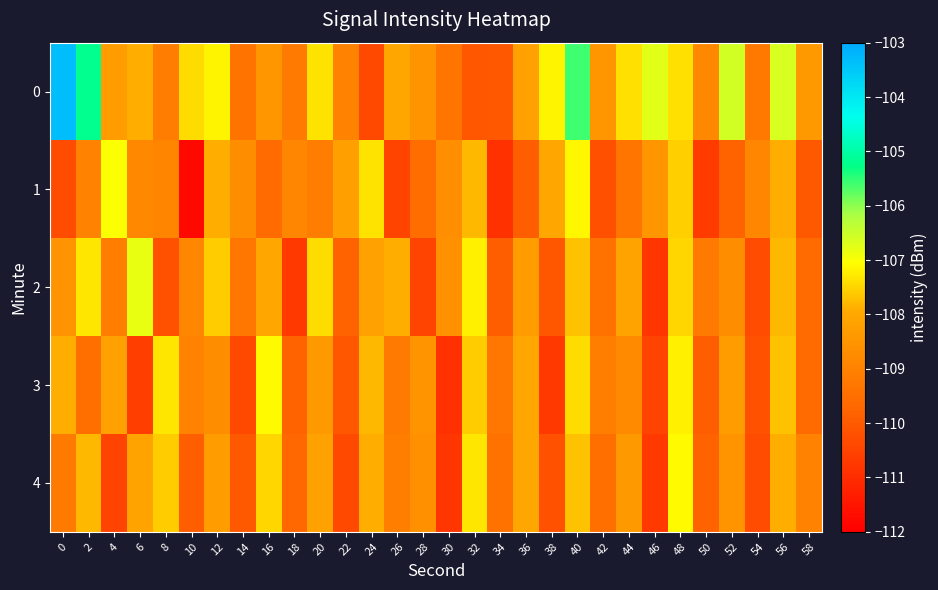

Rank the series at 52 from highest to lowest value.

0, 3, 4, 2, 1